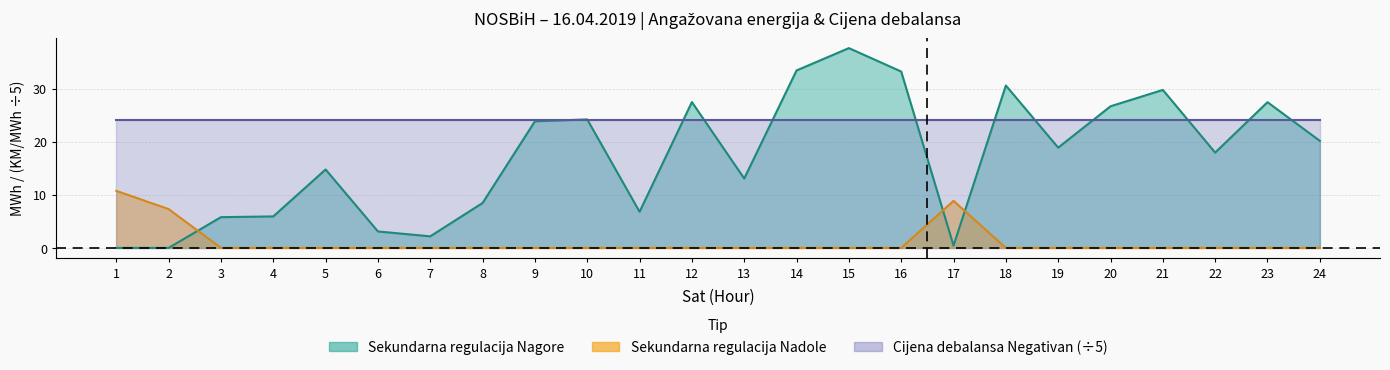

Rank the categories by Sekundarna regulacija Nagore value from highest to lowest.

15, 14, 16, 18, 21, 12, 23, 20, 10, 9, 24, 19, 22, 5, 13, 8, 11, 4, 3, 6, 7, 17, 1, 2